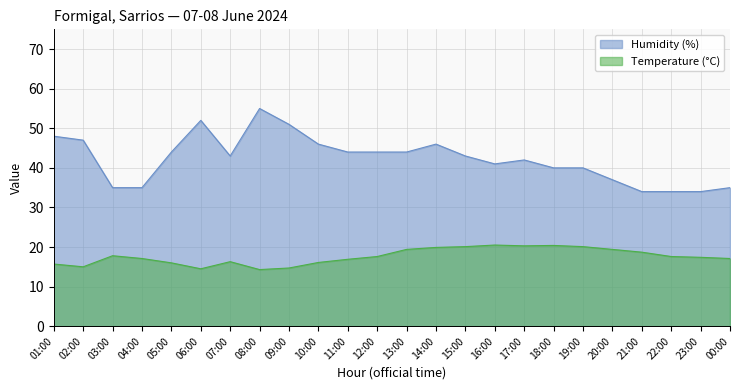

At how many categories does at least one series exceed 24?

24